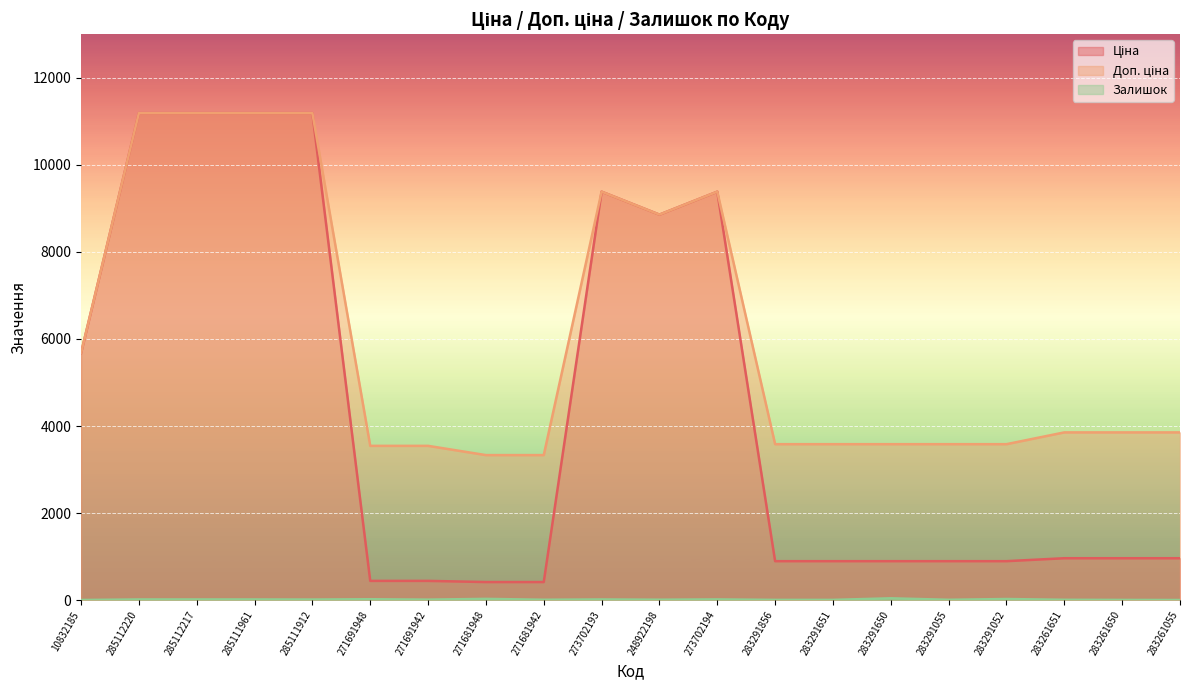

Is the value of Залишок at 283261651 greater than the value of Доп. ціна at 283291055?

No